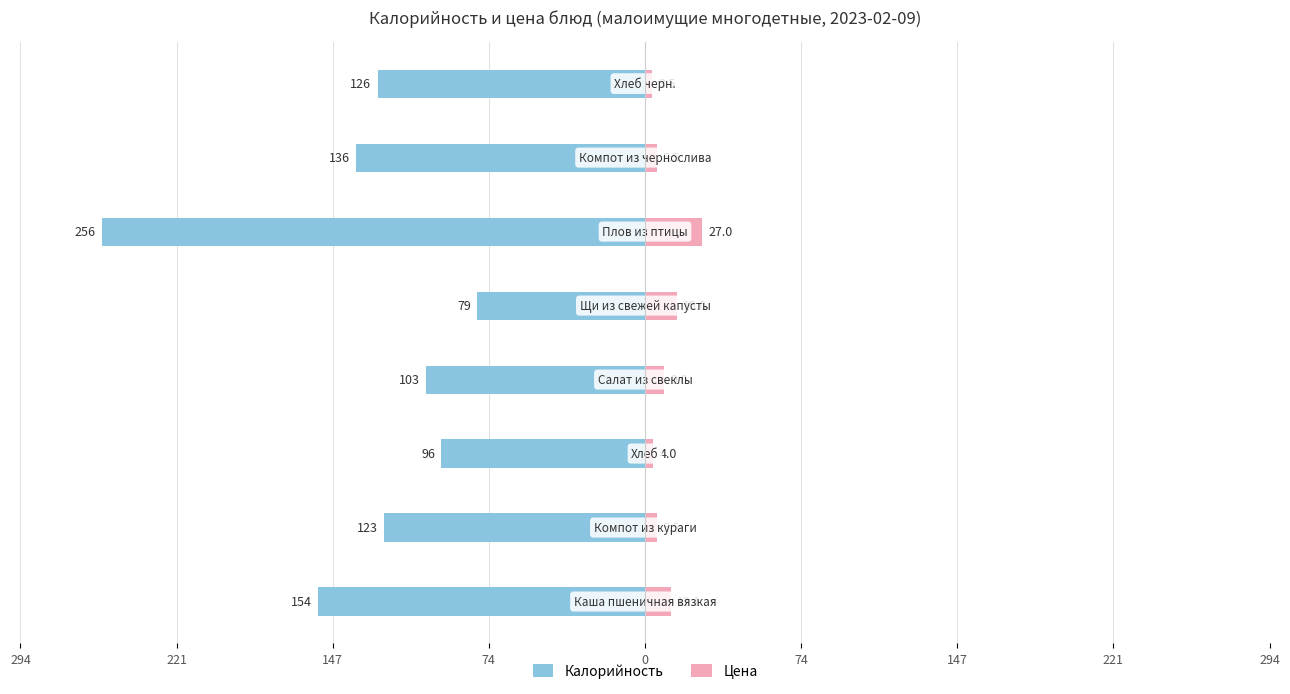

At how many categories does at least one series exceed -197?

8